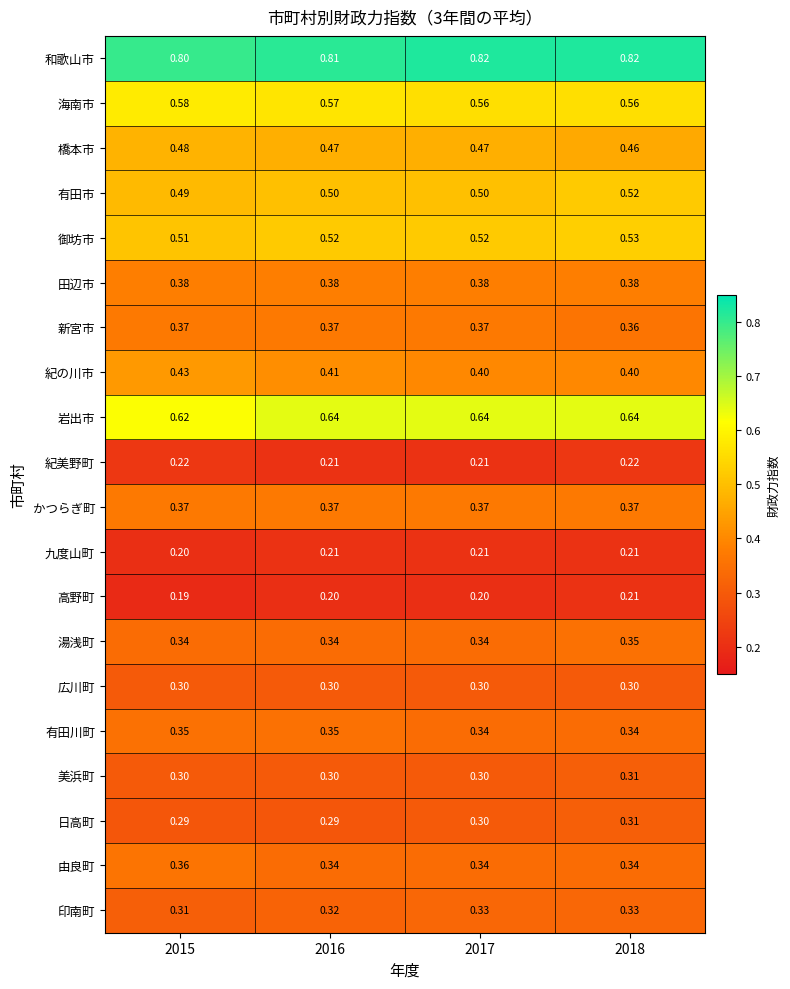

Is the value of 和歌山市 at 2015 greater than the value of 広川町 at 2015?

Yes